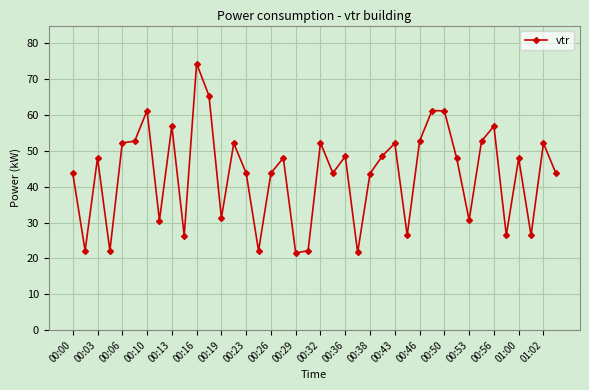

What is the greatest value displayed?

74.4